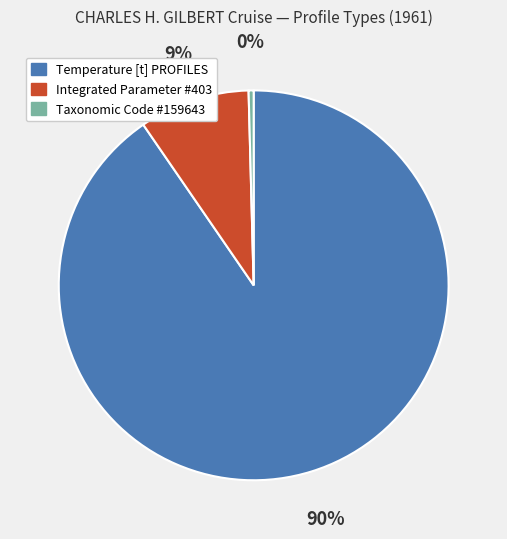

How many segments does this pie chart have?

3